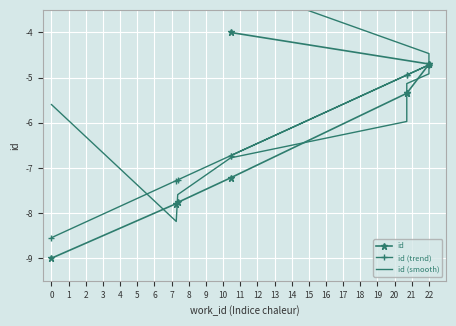

What are all the series names shown in the legend?

id, id (trend), id (smooth)